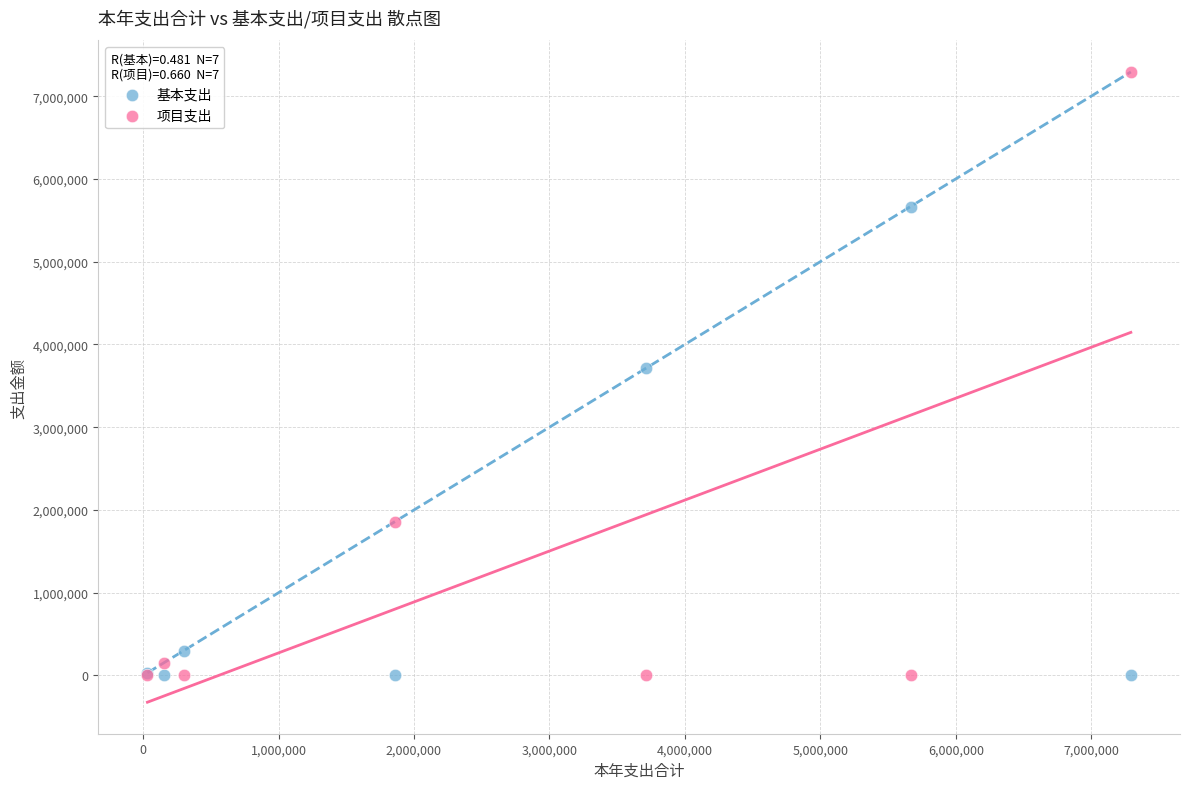

In the 基本支出 series, what Y value is closest to 2833001?

3713240